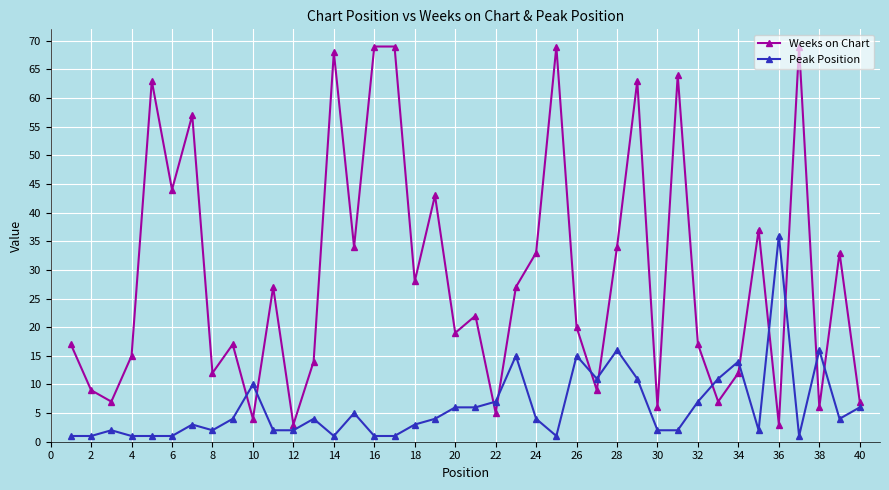

What is the sum of all Peak Position values?

242